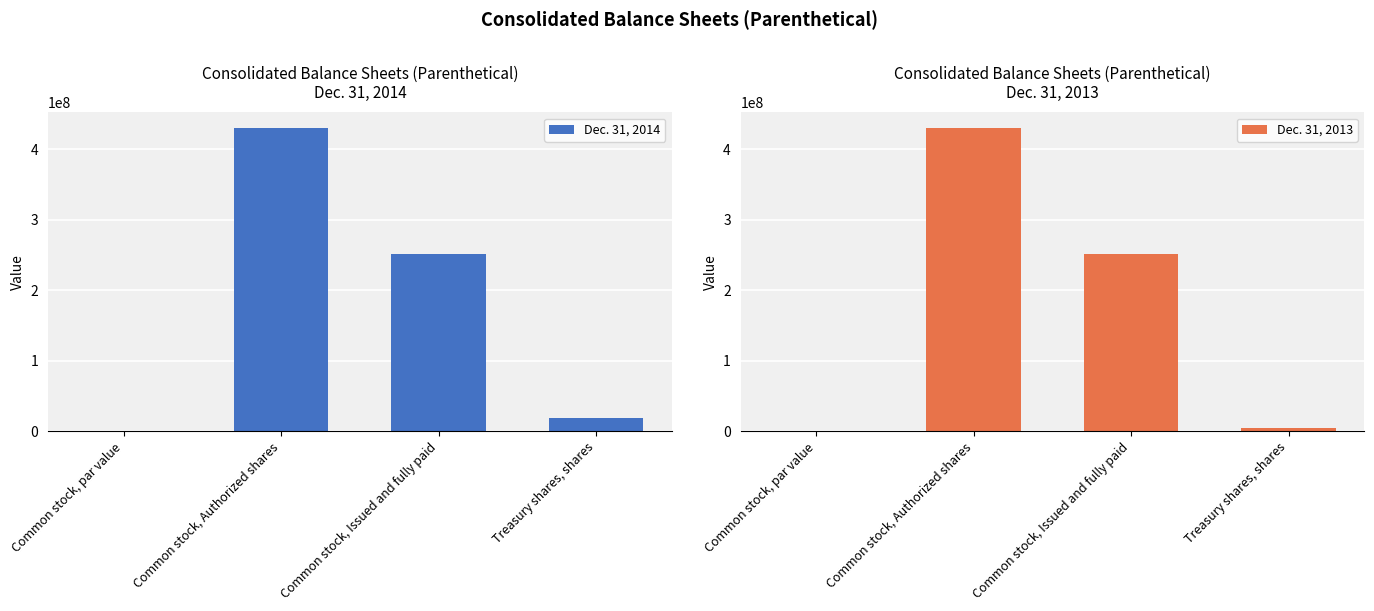

How many categories are shown in the chart?

4